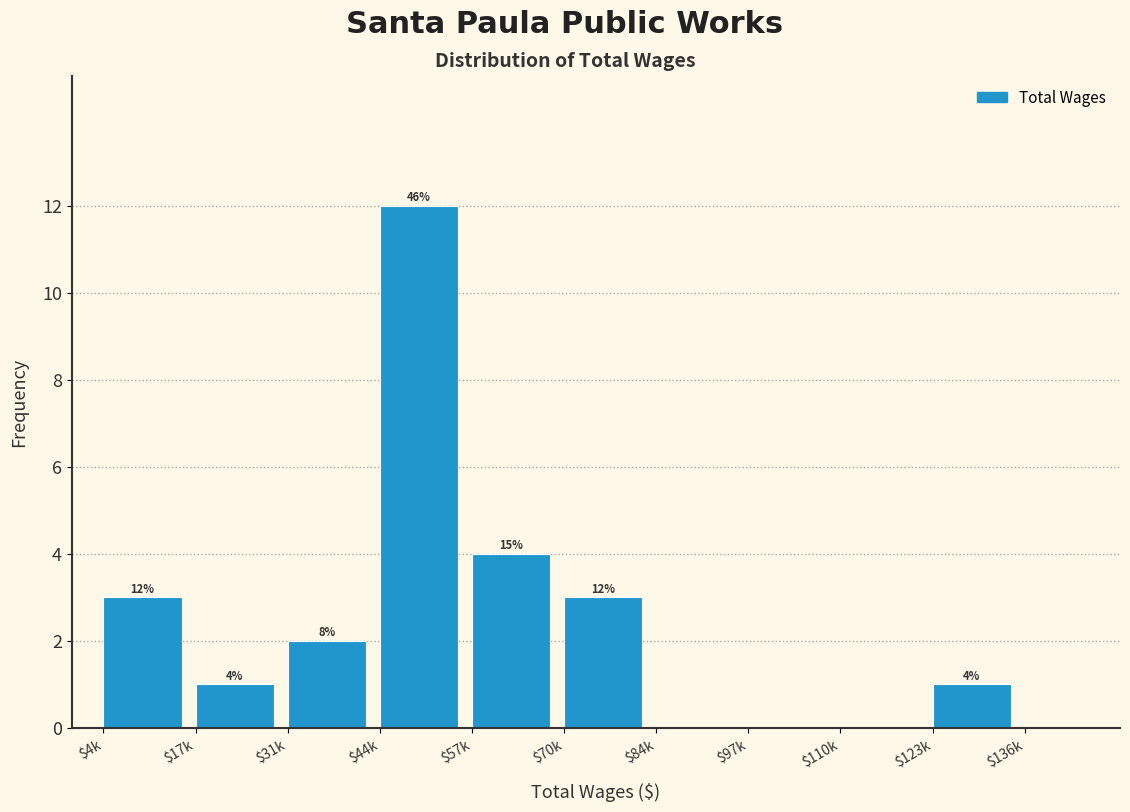

True or false: the data shows 1 at $123k.

True